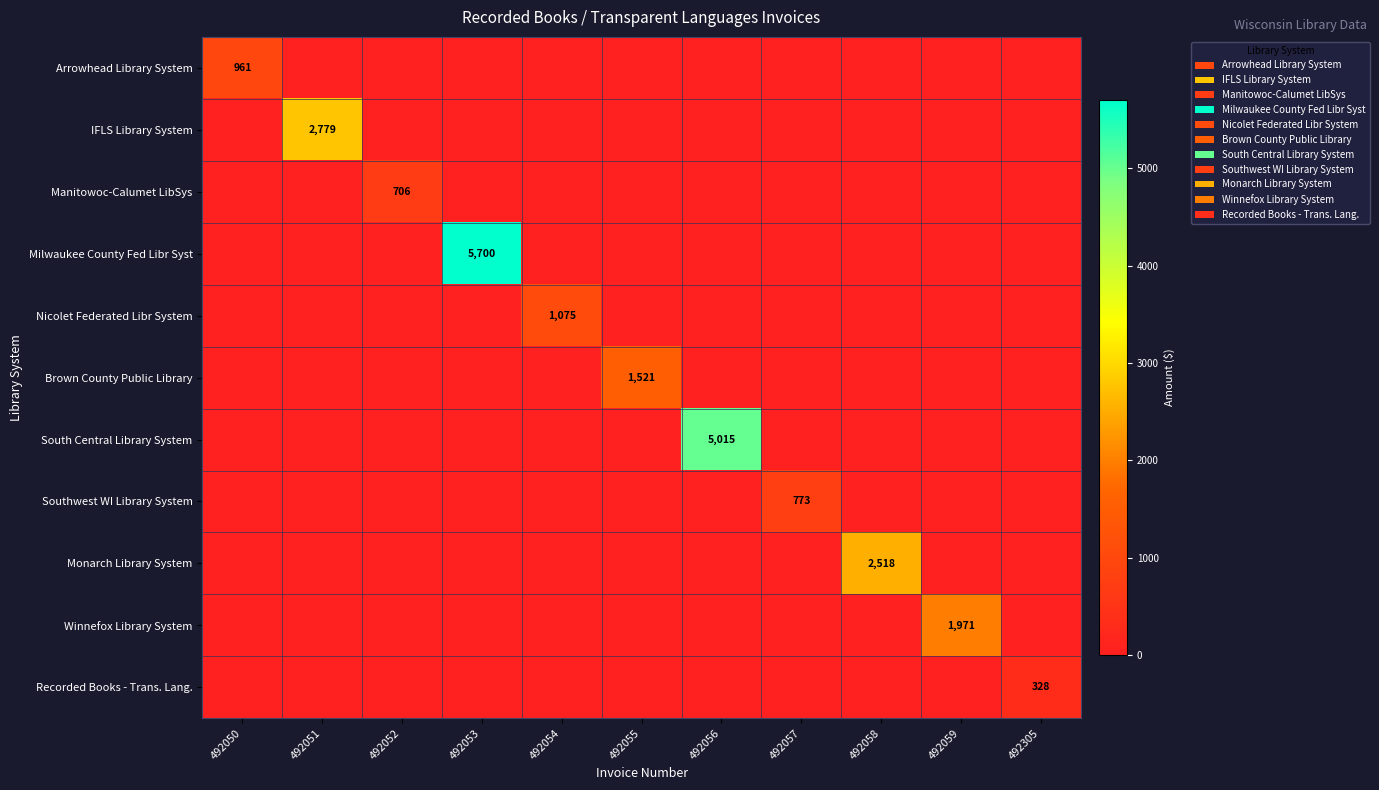

Is it true that Arrowhead Library System equals 961 at 492050?

True